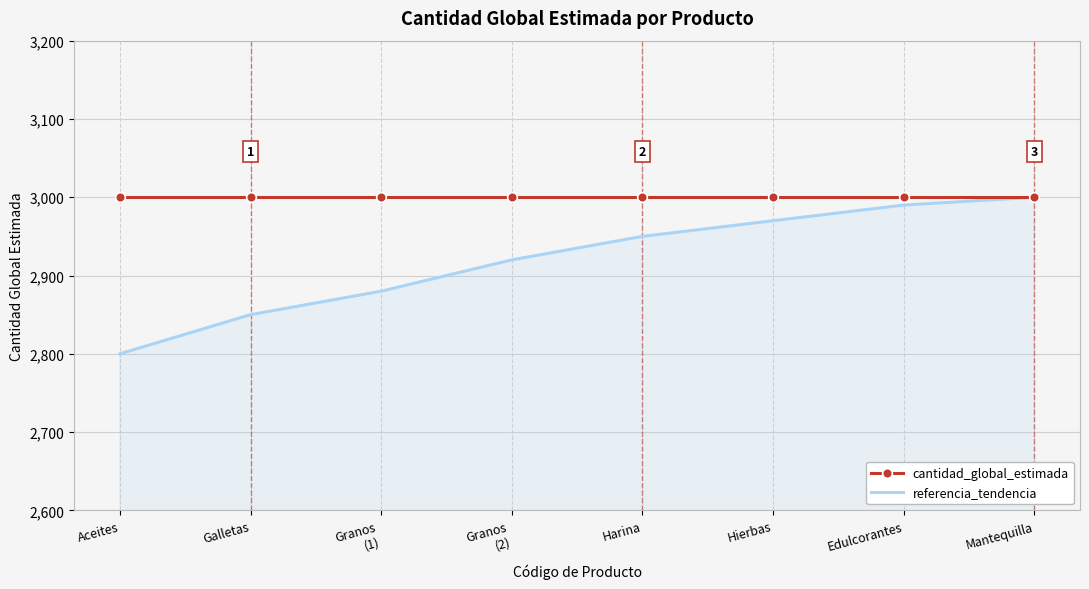

What is the greatest value displayed?

3000